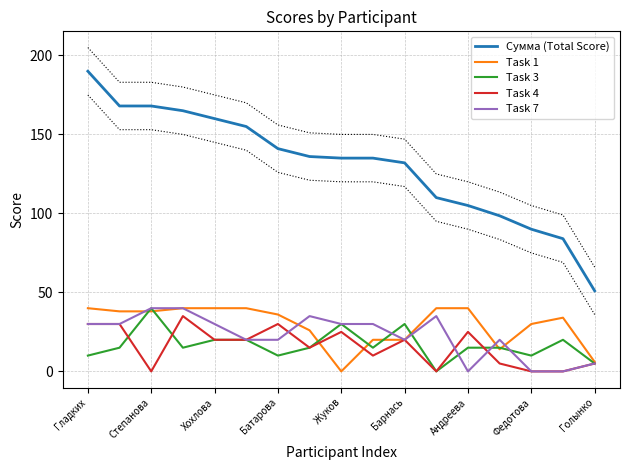

True or false: Task 7 has a value of 30.0 at Хохлова.

True